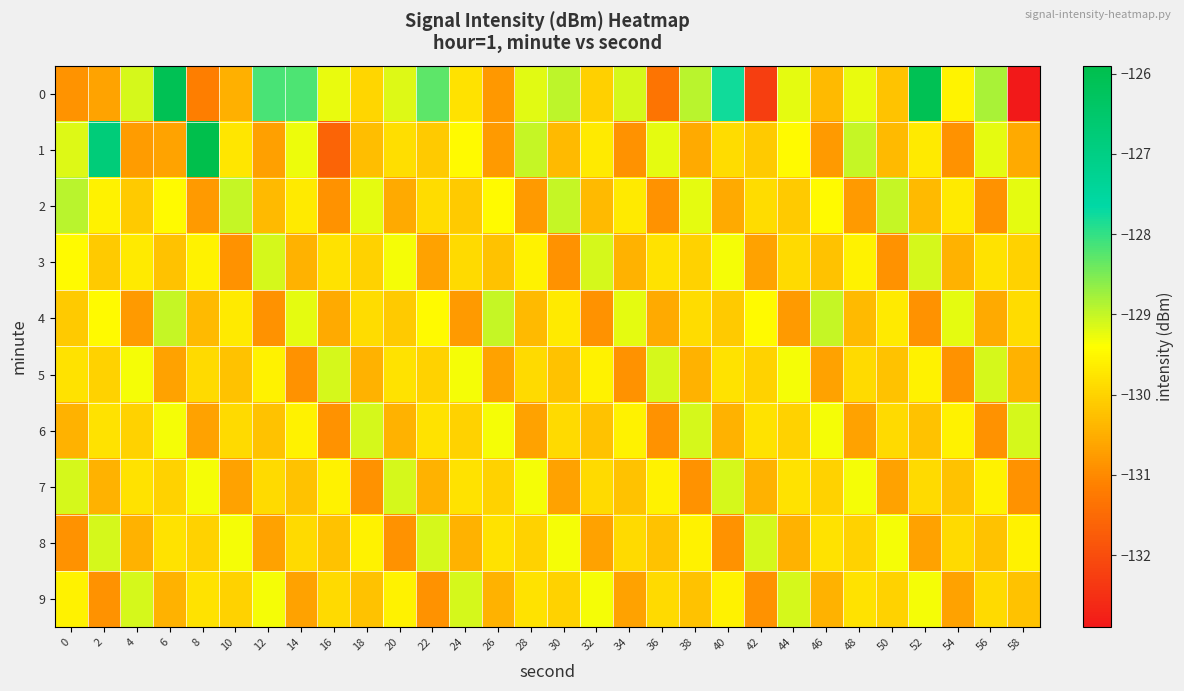

Rank the series at 18 from lowest to highest value.

7, 5, 1, 9, 3, 0, 4, 8, 2, 6